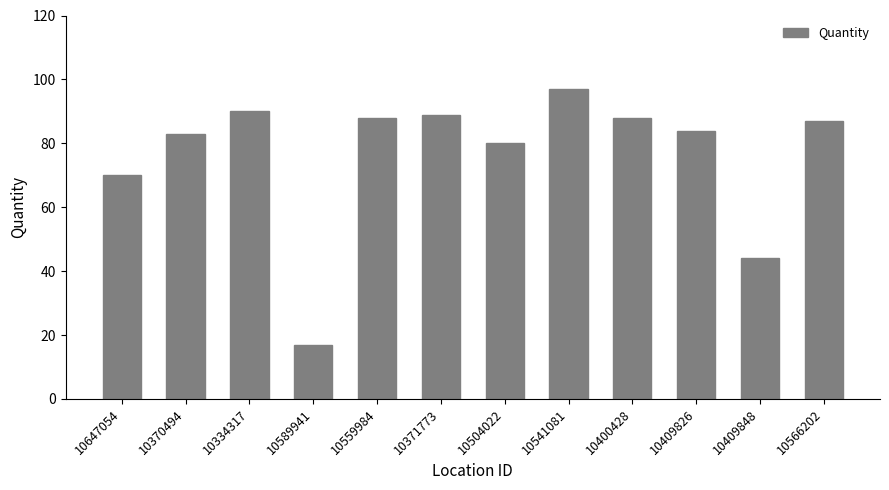

What is the change in value from 10589941 to 10566202?

+70